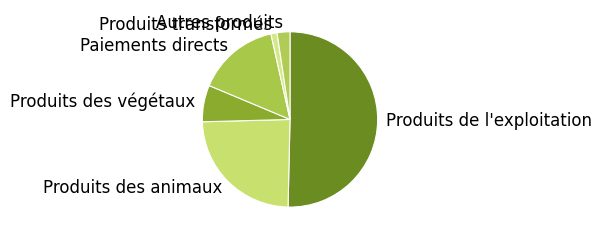

Which category has the biggest portion of the pie?

Produits de l'exploitation